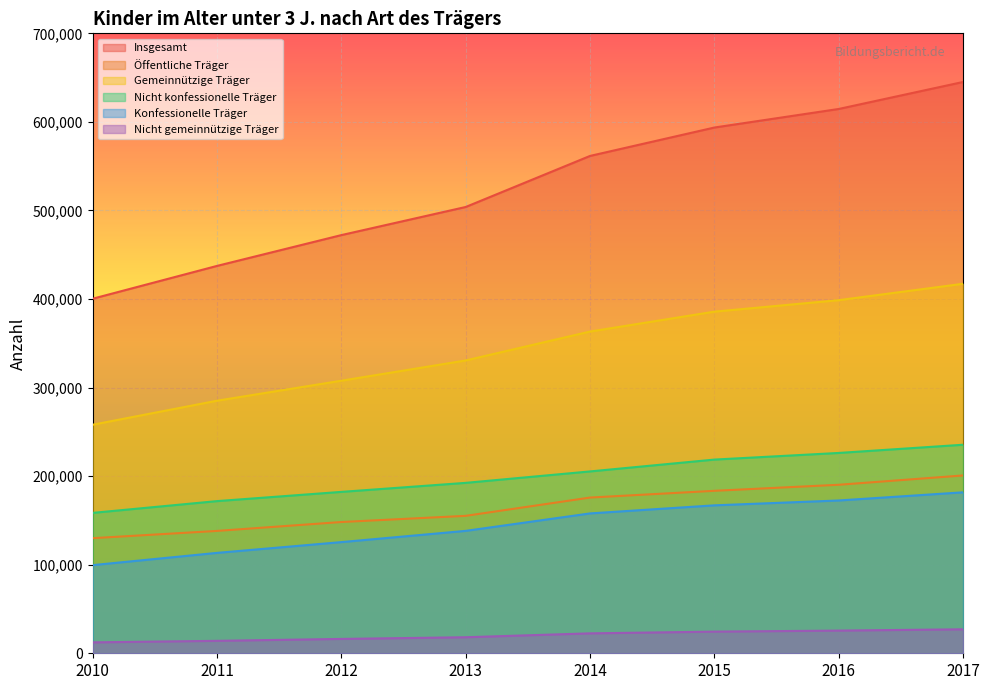

What is the lowest value of the Nicht gemeinnützige Träger series?

12321